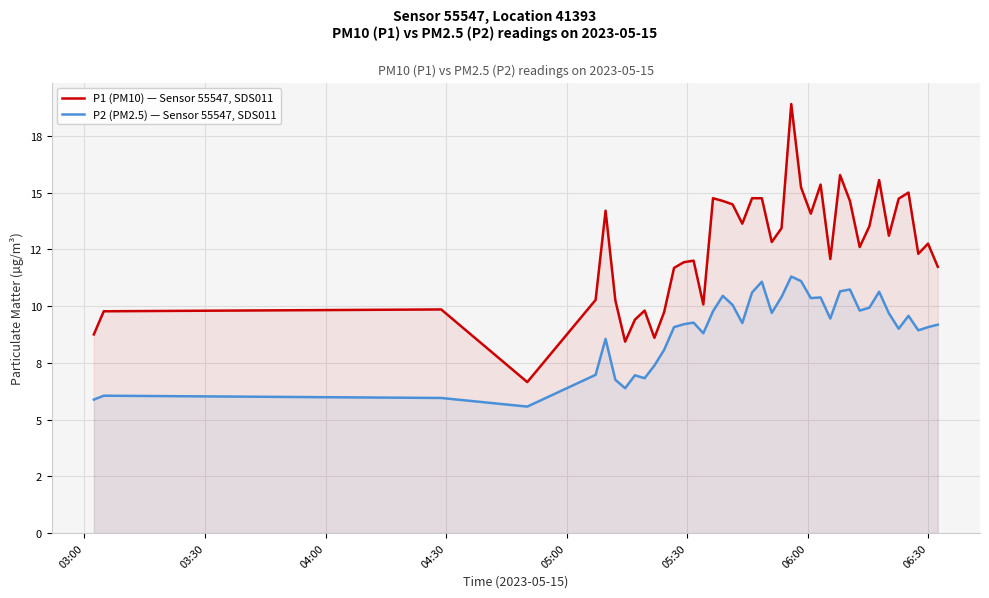

What is the spread (max minus min) of values at 03:00?

2.9